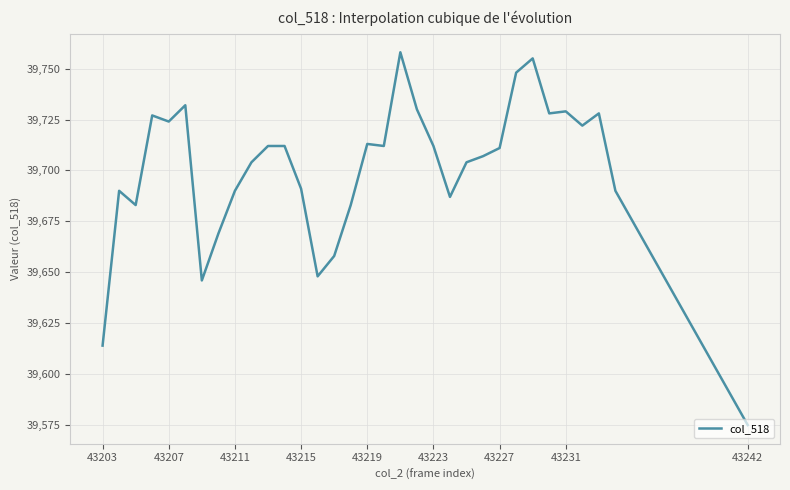

What is the minimum value shown in the chart?

39575